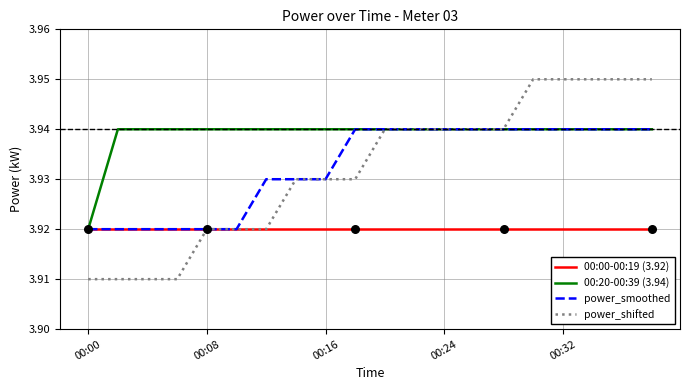

Which series has the largest total across all categories?

00:20-00:39 (3.94)